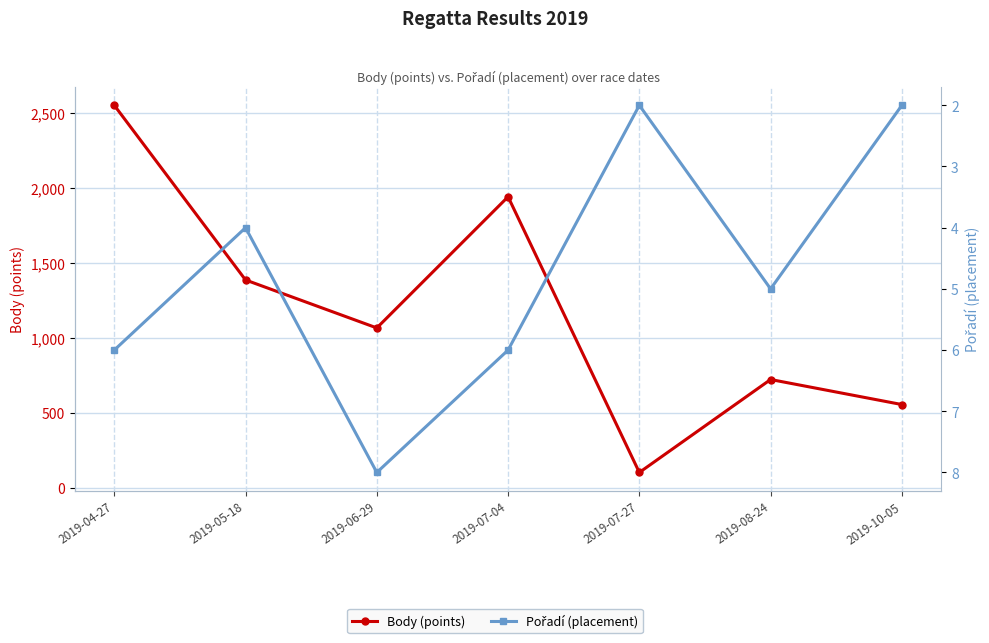

True or false: Pořadí (placement) has a value of 8 at 2019-06-29.

True